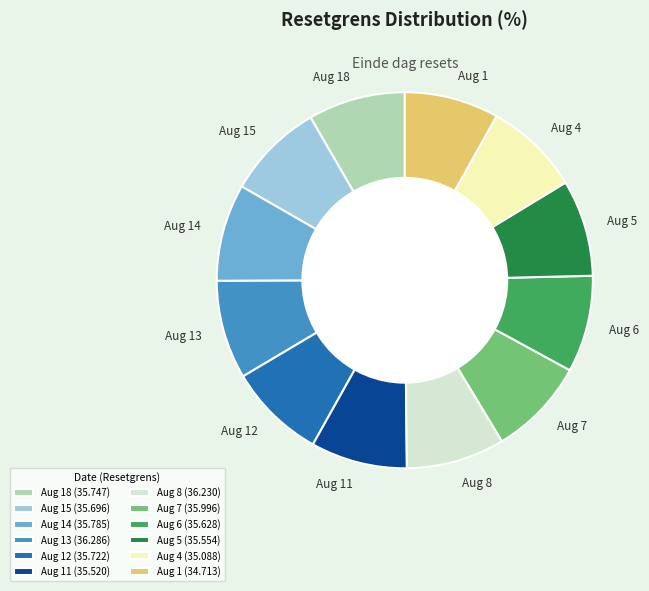

How many segments does this pie chart have?

12